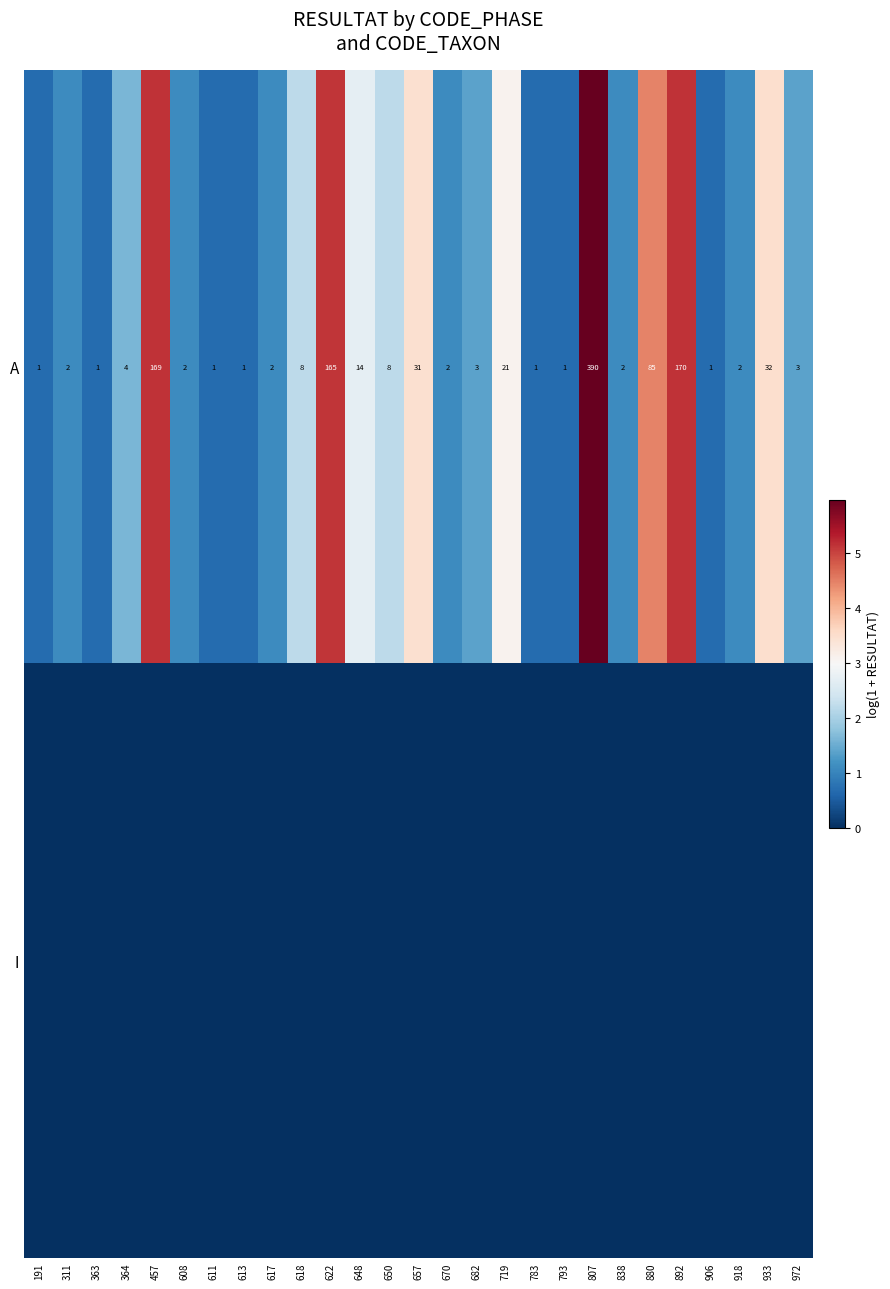

Where is A nearest to the value 195?

892